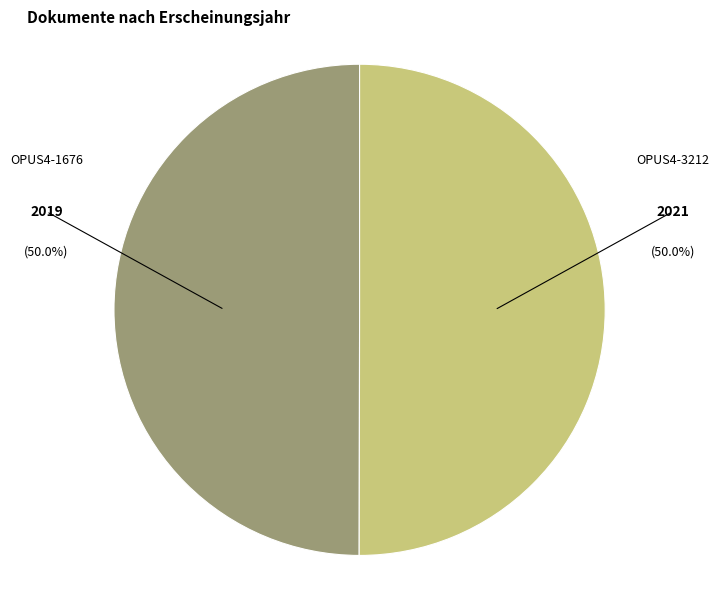

Approximately how many times larger is the value at OPUS4-3212 compared to OPUS4-1676?

1.0